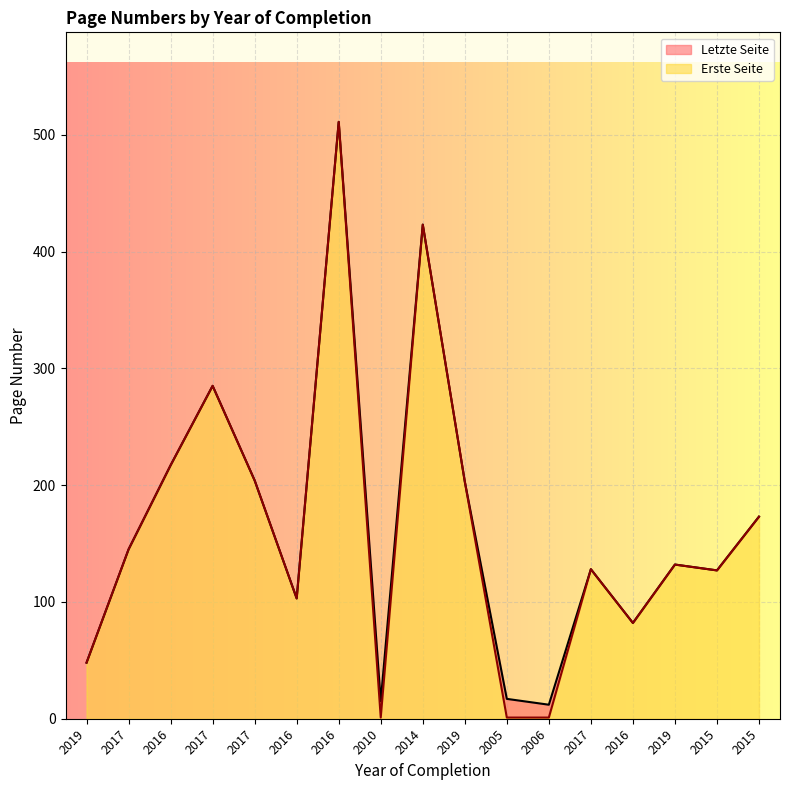

Count the number of data series in this chart.

2